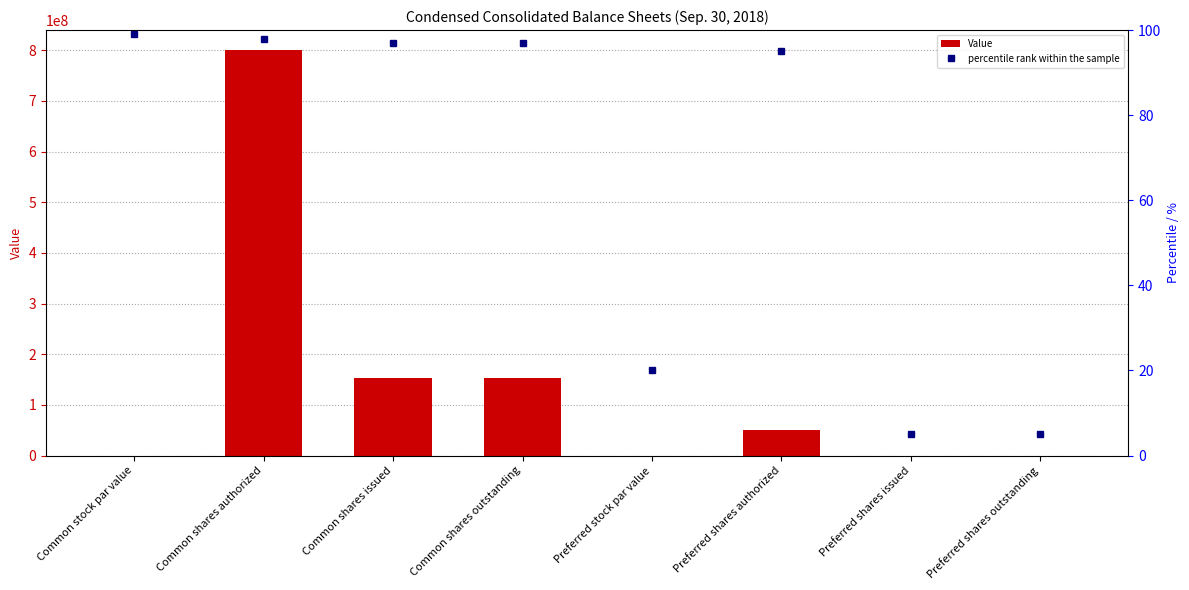

True or false: percentile rank within the sample has a value of 97.0 at Common shares outstanding.

True